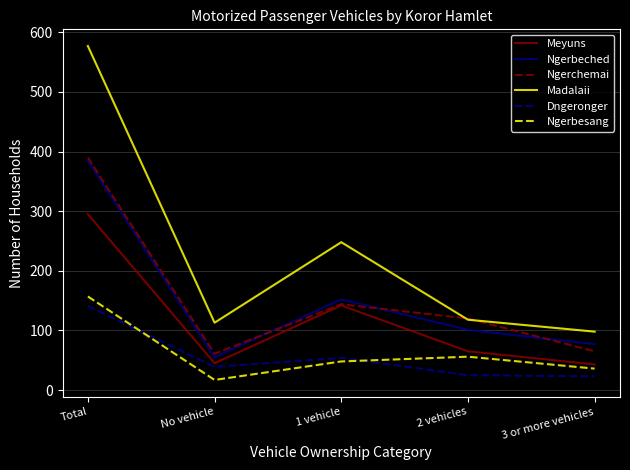

What is the maximum value for Madalaii?

577